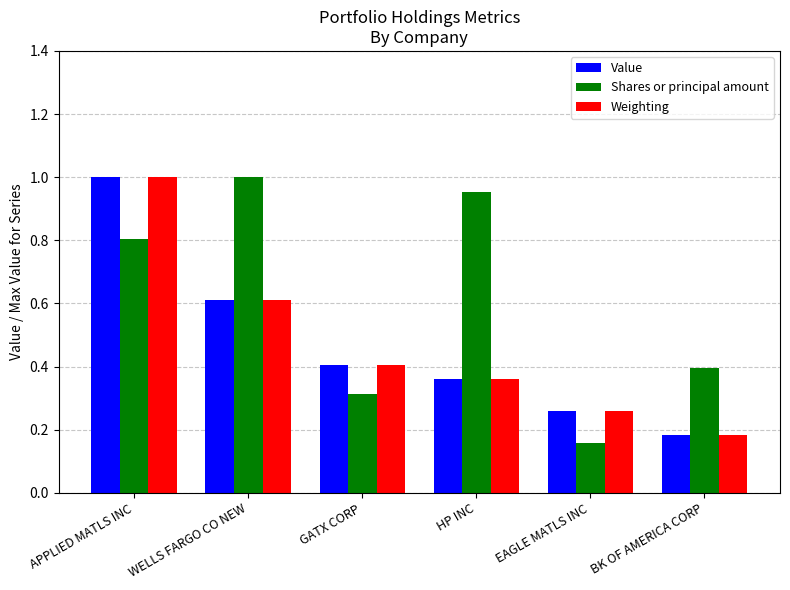

Rank the categories by Shares or principal amount value from lowest to highest.

EAGLE MATLS INC, GATX CORP, BK OF AMERICA CORP, APPLIED MATLS INC, HP INC, WELLS FARGO CO NEW